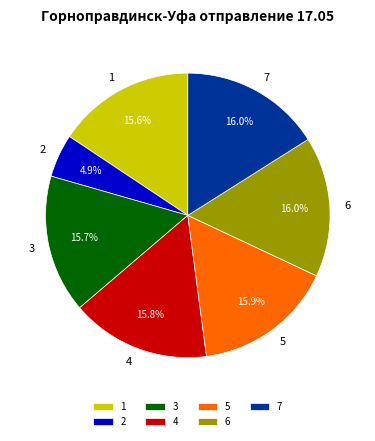

Count the number of slices in the pie.

7